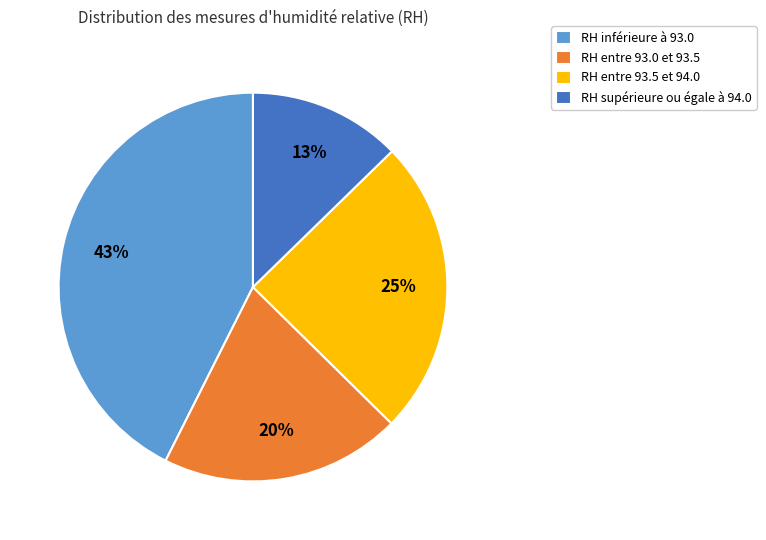

To the nearest percent, what is the average slice percentage?

25%